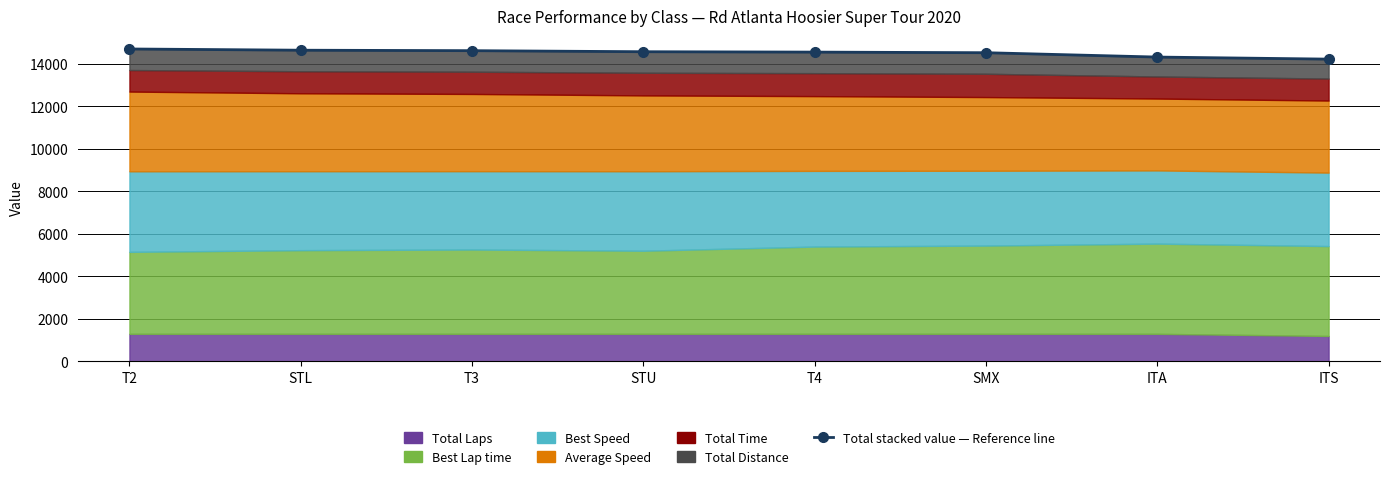

At which category does the chart reach its peak across all series?

T2